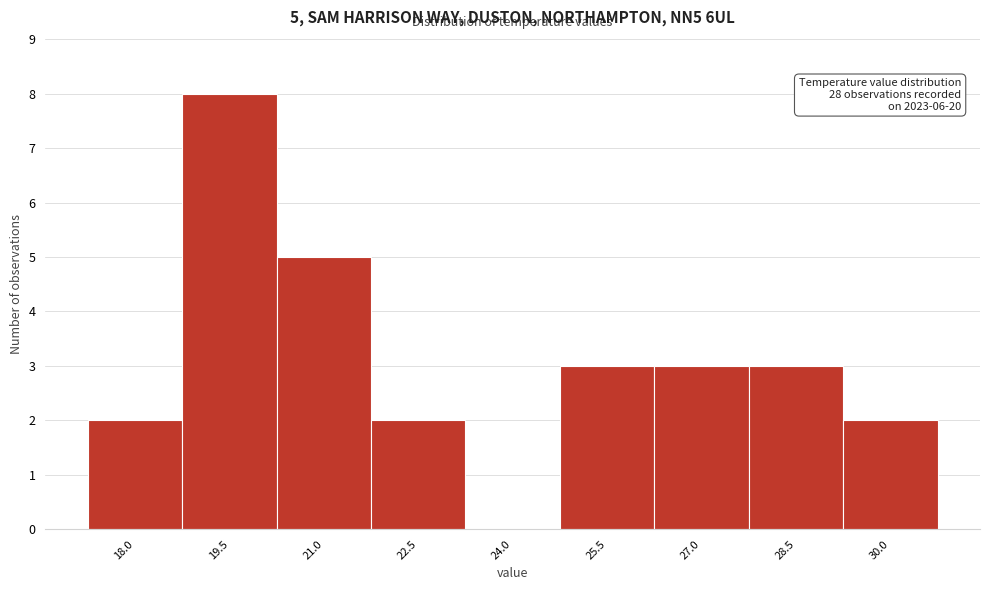

Reading left to right, list all the values displayed in this chart.

18.0=2	19.5=8	21.0=5	22.5=2	24.0=0	25.5=3	27.0=3	28.5=3	30.0=2